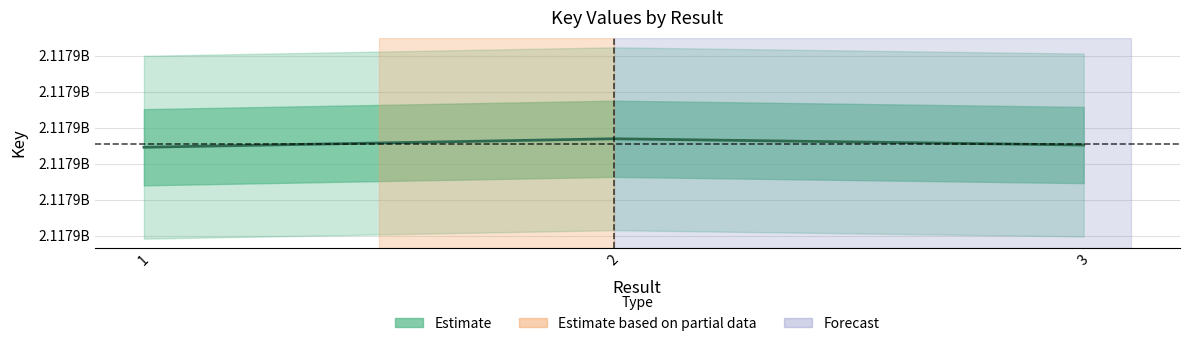

Does the chart display data point markers on the line(s)?

No